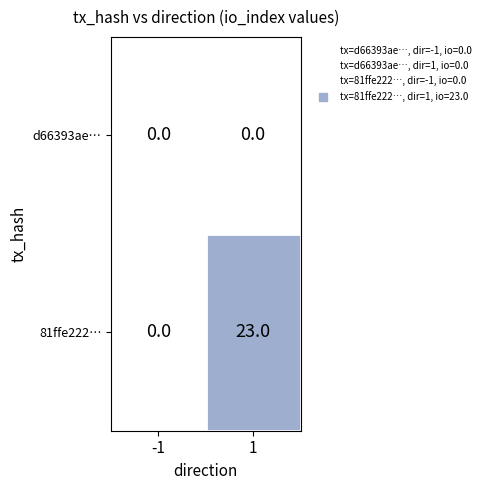

Reading left to right, extract all data points from this chart.

d66393ae…: -1=0	1=0
81ffe222…: -1=0	1=23